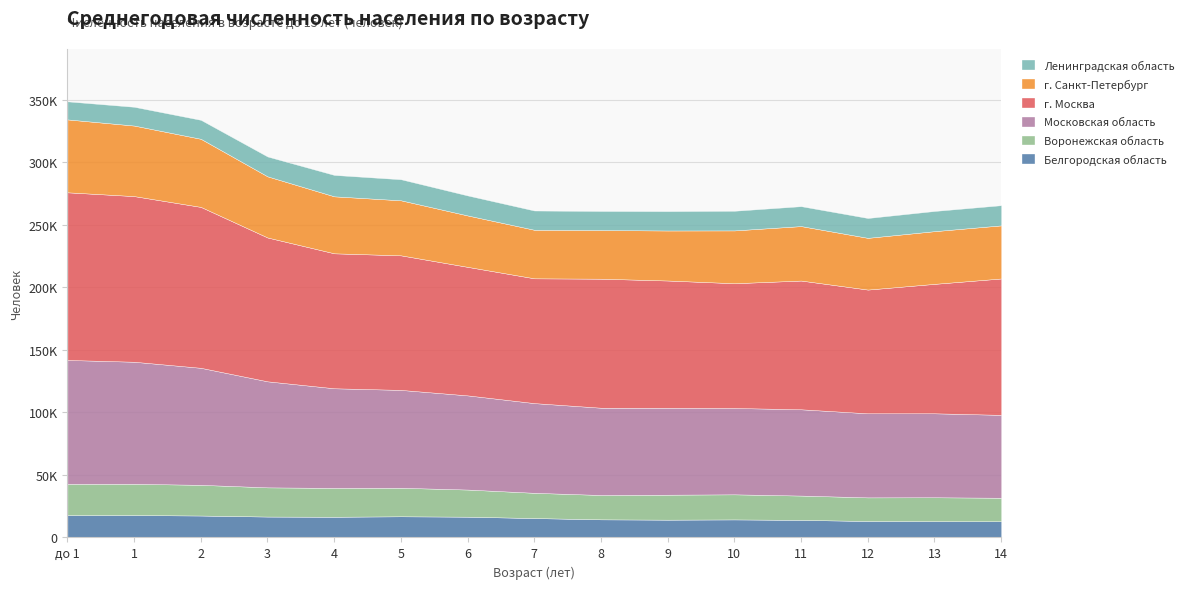

Where does the Ленинградская область series first go above 15890?

3